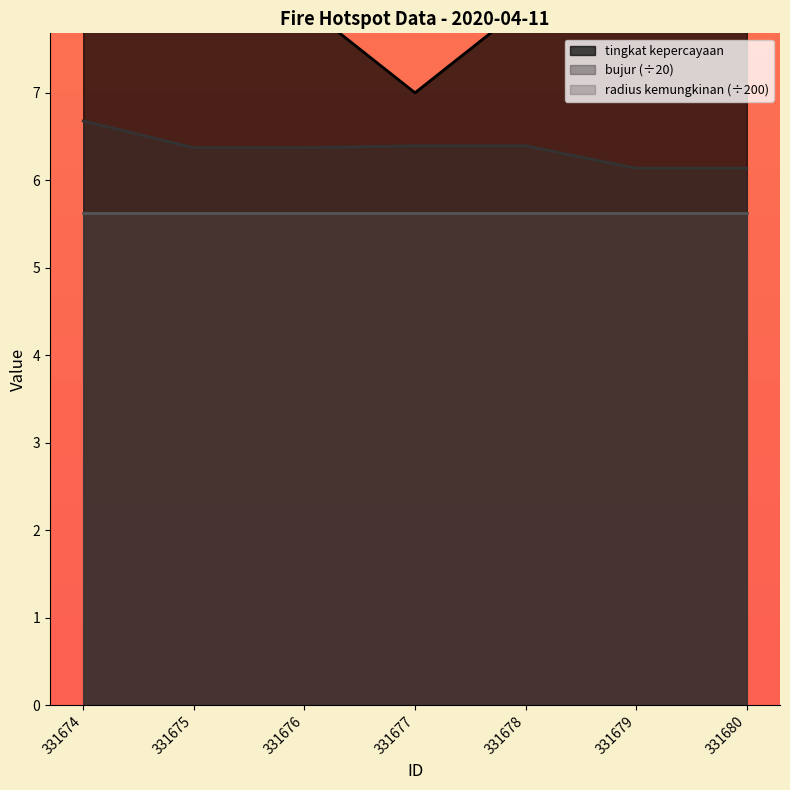

True or false: tingkat kepercayaan and bujur cross at least once.

False